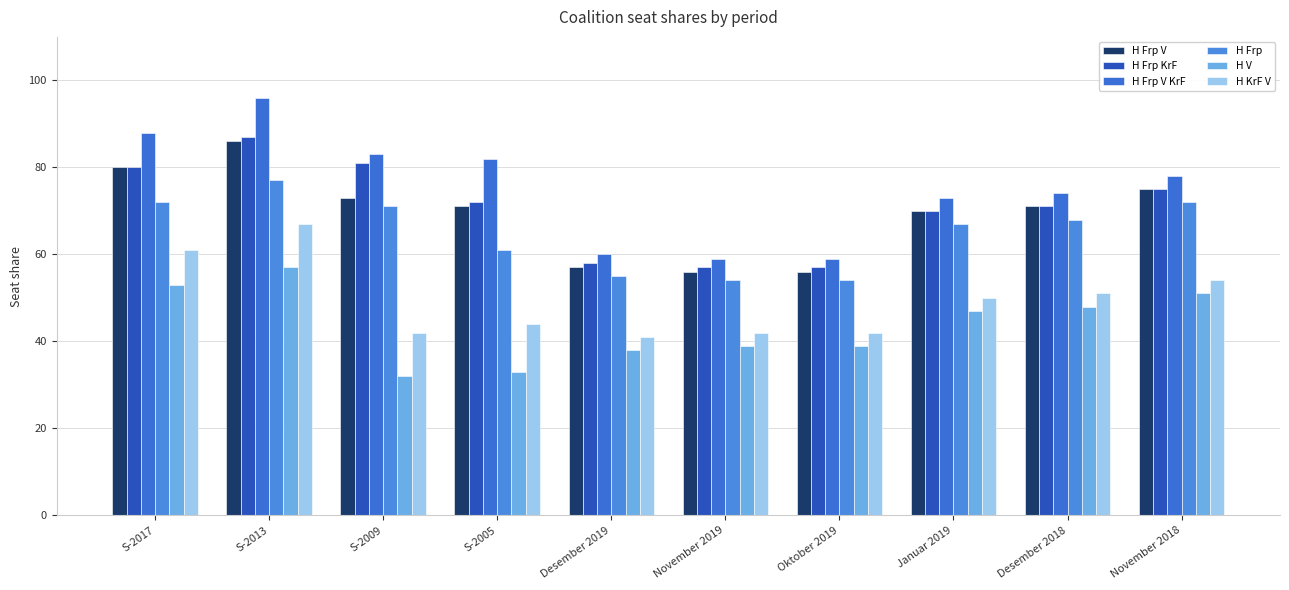

Reading right to left, transcribe all the data shown in this chart.

H Frp V: 75	71	70	56	56	57	71	73	86	80
H Frp KrF: 75	71	70	57	57	58	72	81	87	80
H Frp V KrF: 78	74	73	59	59	60	82	83	96	88
H Frp: 72	68	67	54	54	55	61	71	77	72
H V: 51	48	47	39	39	38	33	32	57	53
H KrF V: 54	51	50	42	42	41	44	42	67	61